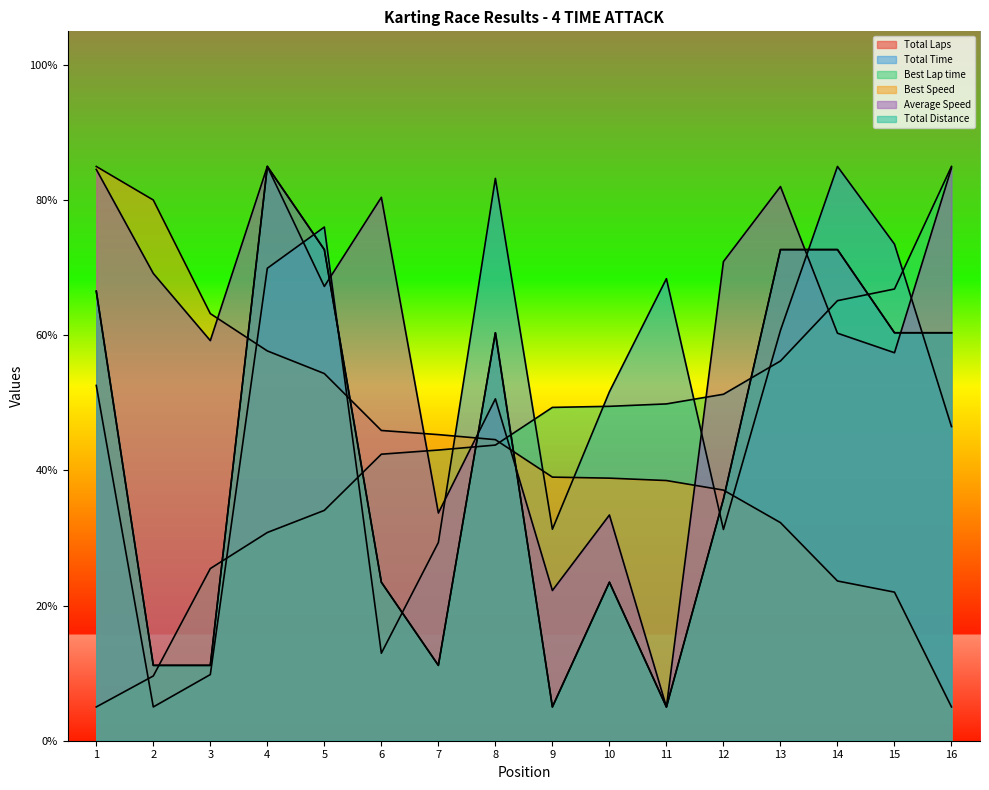

What is the average value of the Average Speed series?

59.1